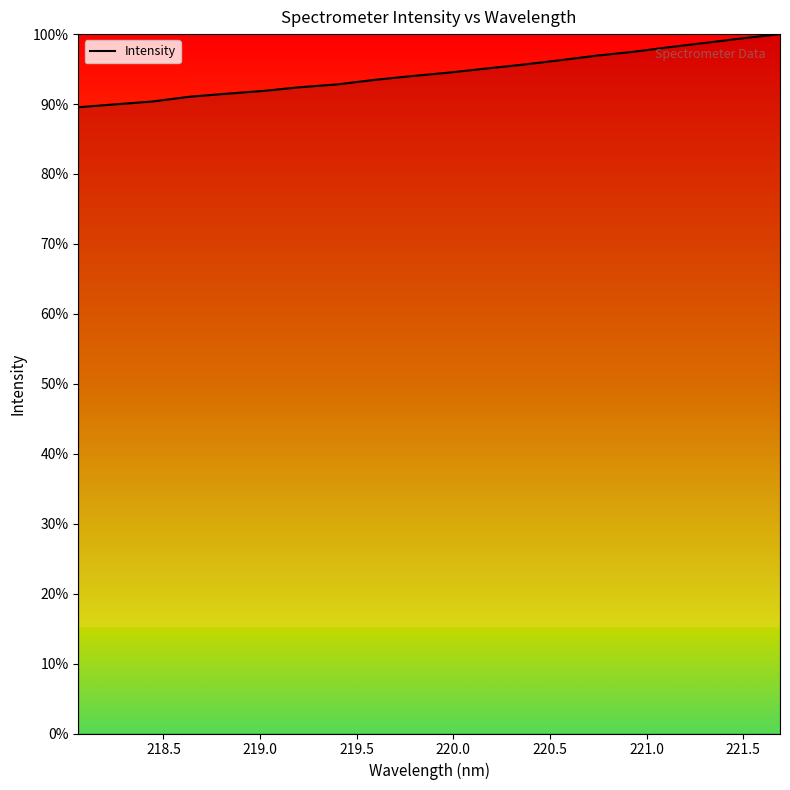

What is the difference between the maximum and minimum values?

10.5